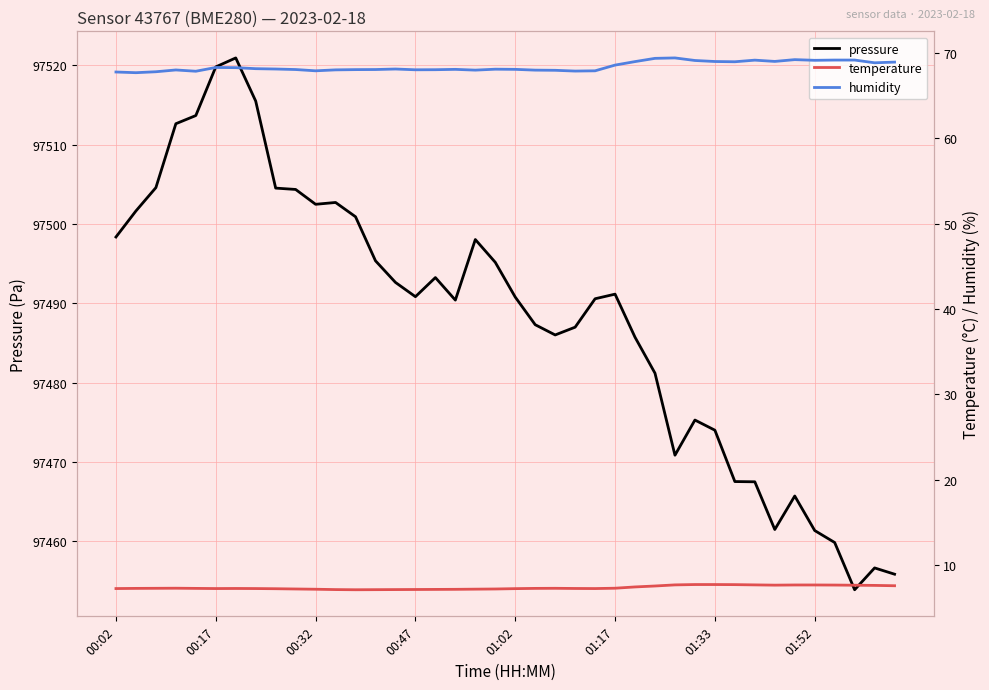

What is the spread (max minus min) of values at 17?

97483.3